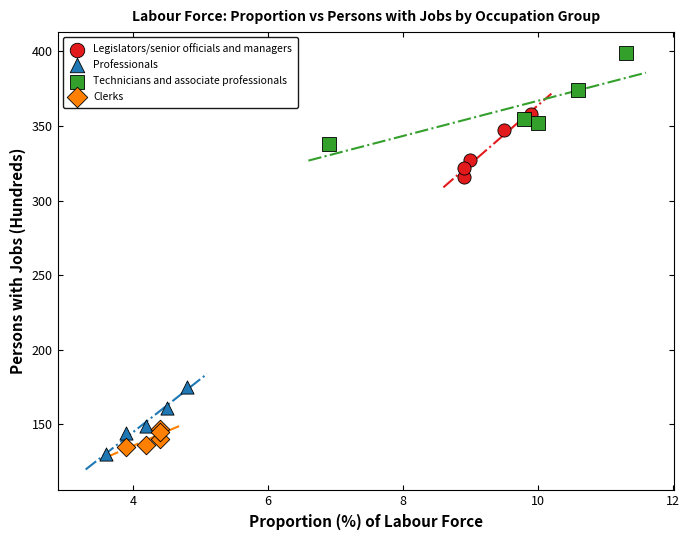

Which series has the largest Y range (max minus min)?

Technicians and associate professionals